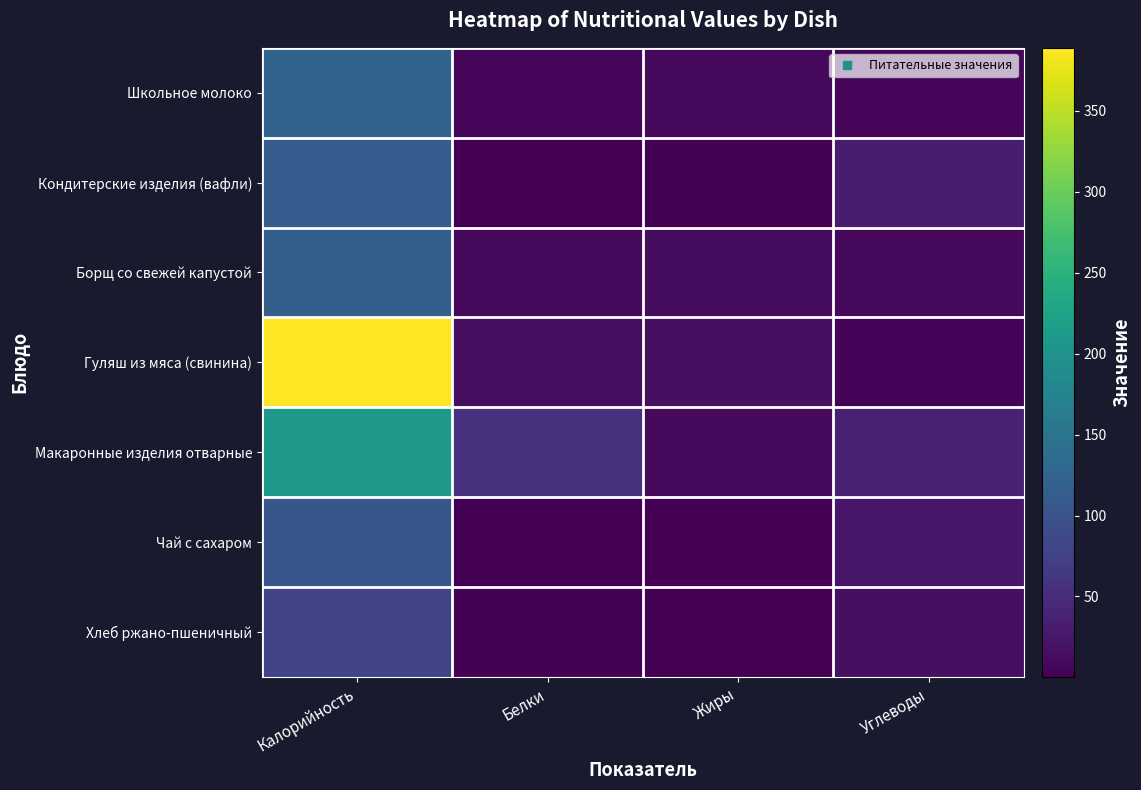

What is the difference between the highest and lowest values at Жиры?

15.8